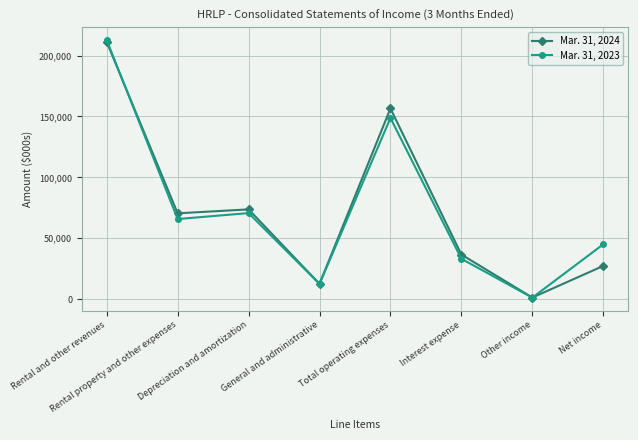

How many interior local valleys does the Mar. 31, 2023 series have?

3